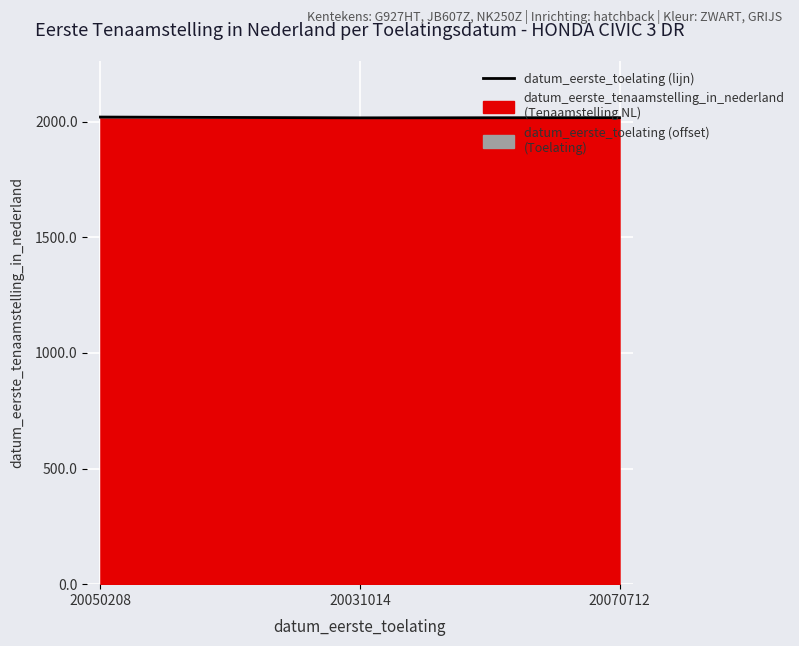

At which label is the value closest to 2018?

20070712